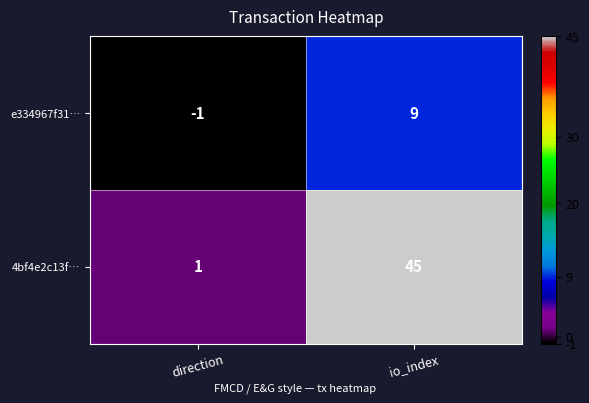

Which category has the lowest value across all series?

direction